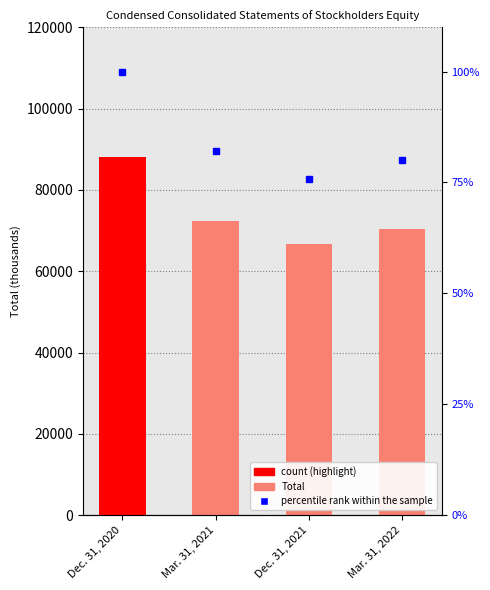

Which series has the largest range (max minus min)?

Total (abs)